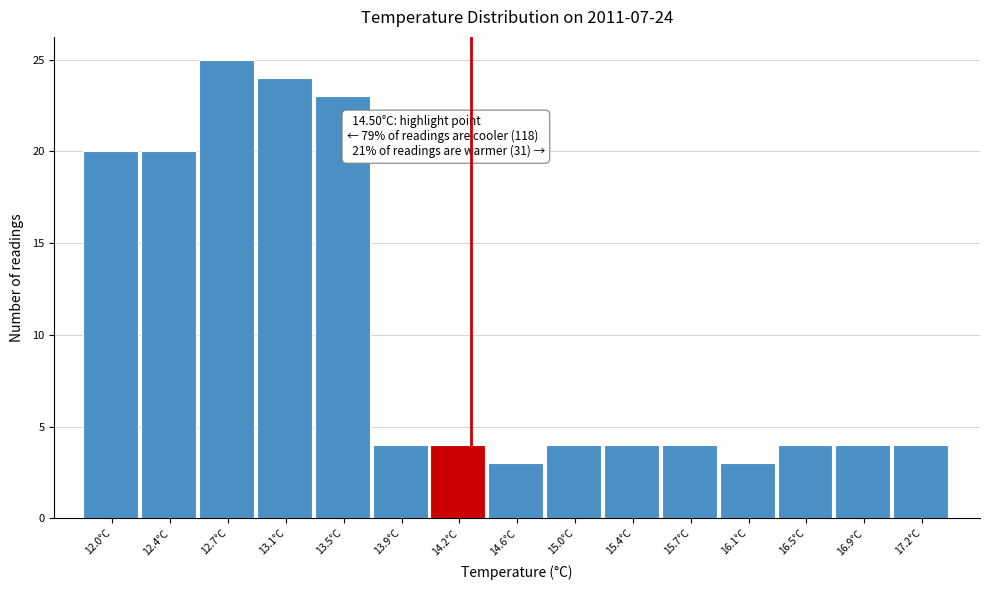

Reading right to left, list all the values displayed in this chart.

17.2°C=4	16.9°C=4	16.5°C=4	16.1°C=3	15.7°C=4	15.4°C=4	15.0°C=4	14.6°C=3	14.2°C=4	13.9°C=4	13.5°C=23	13.1°C=24	12.7°C=25	12.4°C=20	12.0°C=20